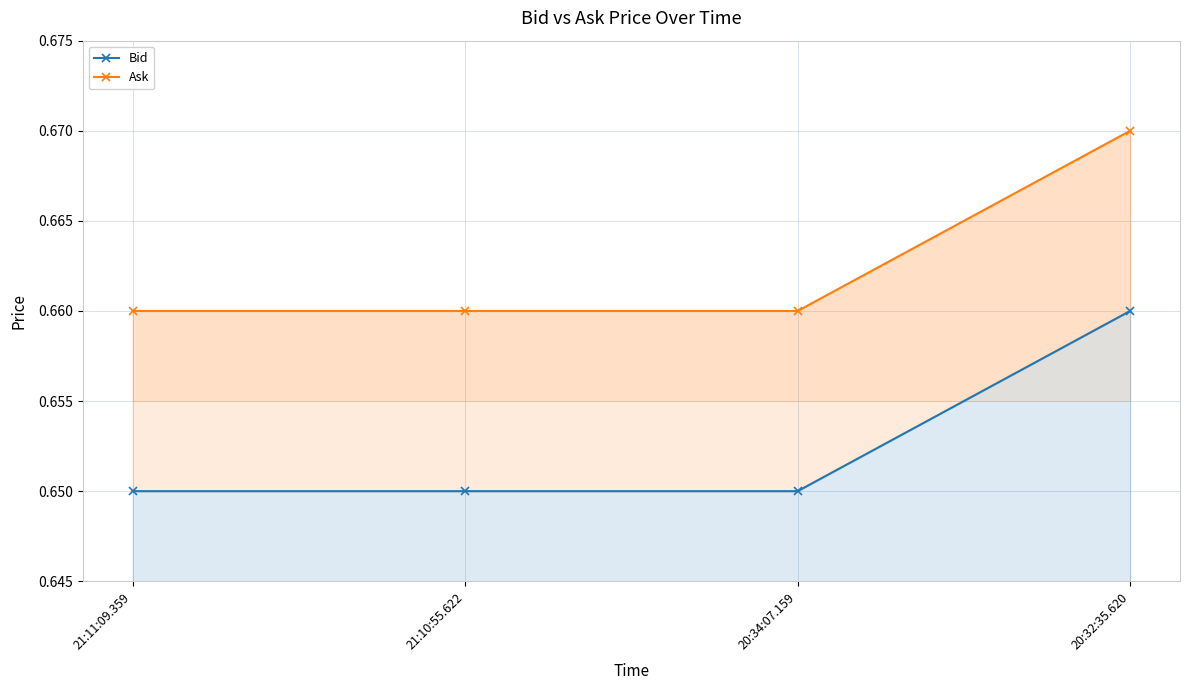

Reading right to left, list all the values displayed in this chart.

Bid: 0.7	0.7	0.7	0.7
Ask: 0.7	0.7	0.7	0.7